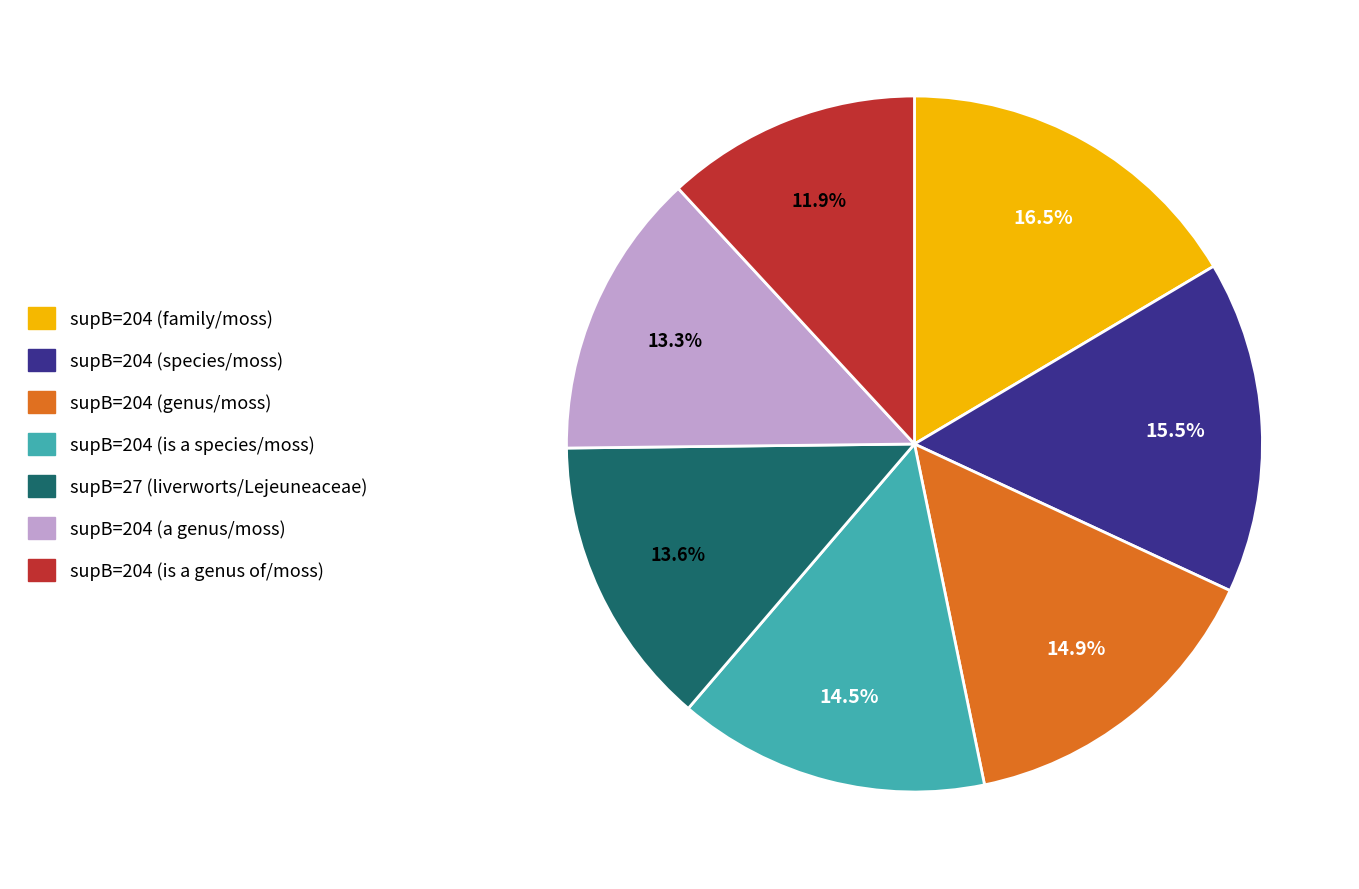

How many slices are in this pie chart?

7